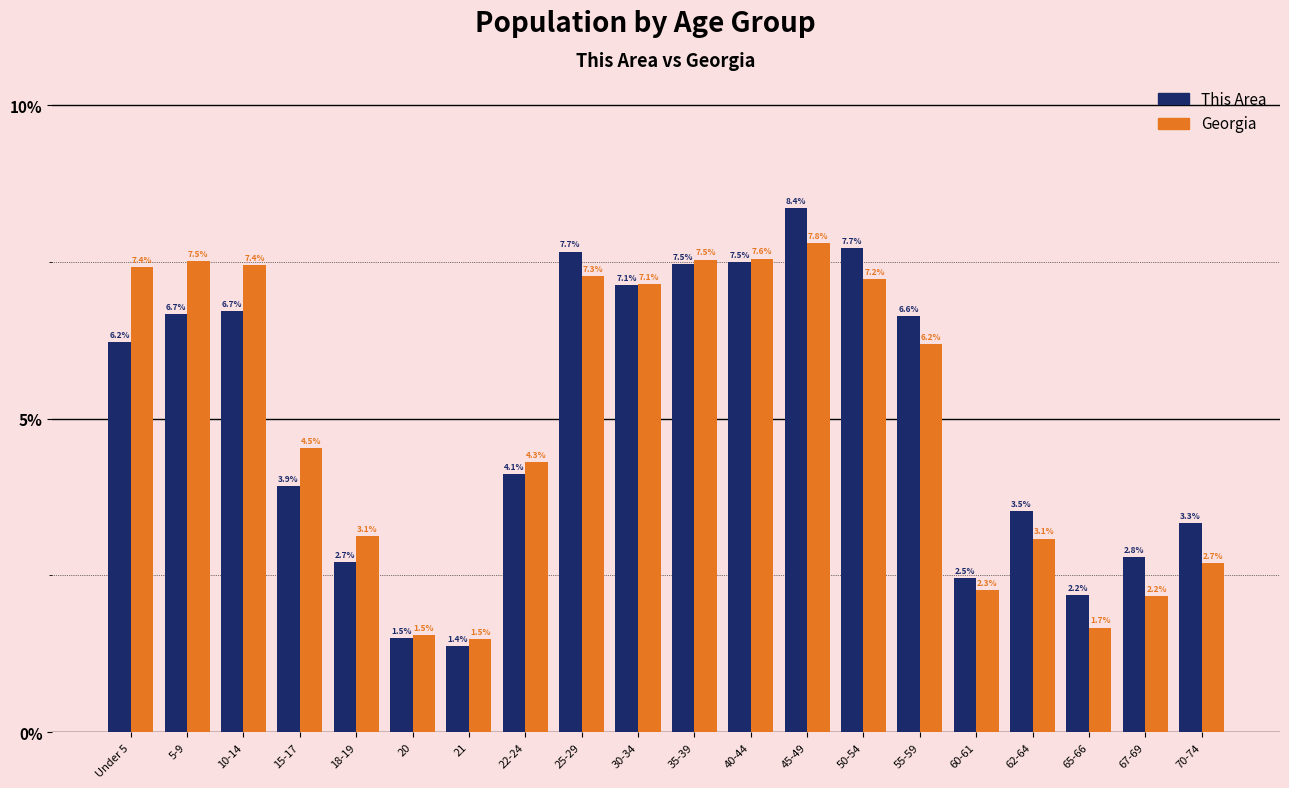

Reading right to left, what are all the values shown in this chart?

This Area: 70-74=3.3	67-69=2.8	65-66=2.2	62-64=3.5	60-61=2.5	55-59=6.6	50-54=7.7	45-49=8.4	40-44=7.5	35-39=7.5	30-34=7.1	25-29=7.7	22-24=4.1	21=1.4	20=1.5	18-19=2.7	15-17=3.9	10-14=6.7	5-9=6.7	Under 5=6.2
Georgia: 70-74=2.7	67-69=2.2	65-66=1.7	62-64=3.1	60-61=2.3	55-59=6.2	50-54=7.2	45-49=7.8	40-44=7.6	35-39=7.5	30-34=7.1	25-29=7.3	22-24=4.3	21=1.5	20=1.5	18-19=3.1	15-17=4.5	10-14=7.4	5-9=7.5	Under 5=7.4